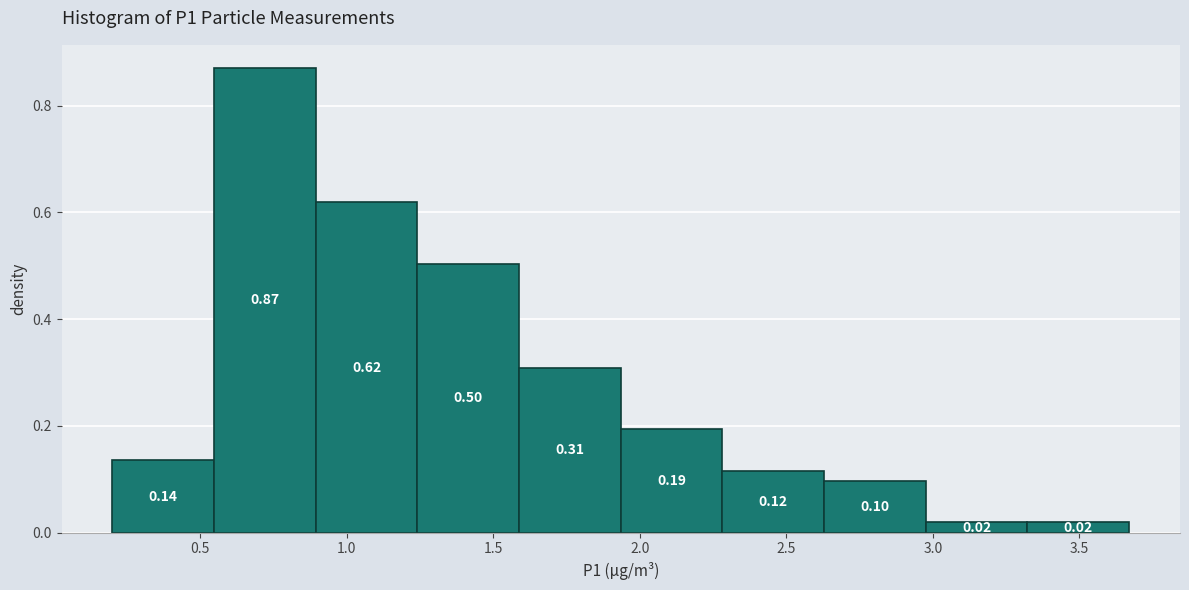

Over which range of the x-axis is the bar tallest?

0.55 to 0.90